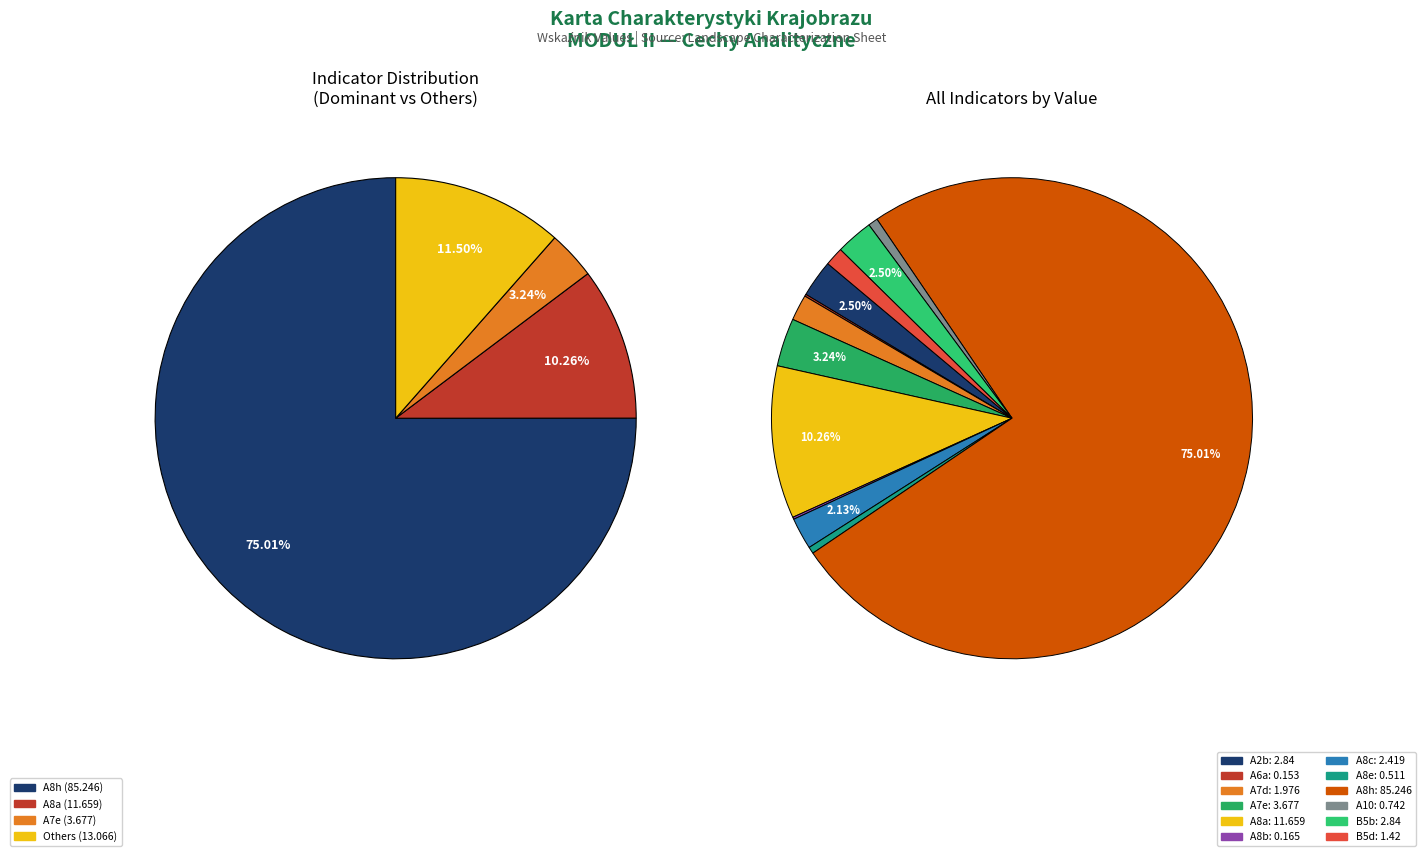

Which slice represents more than half of the pie?

A8h